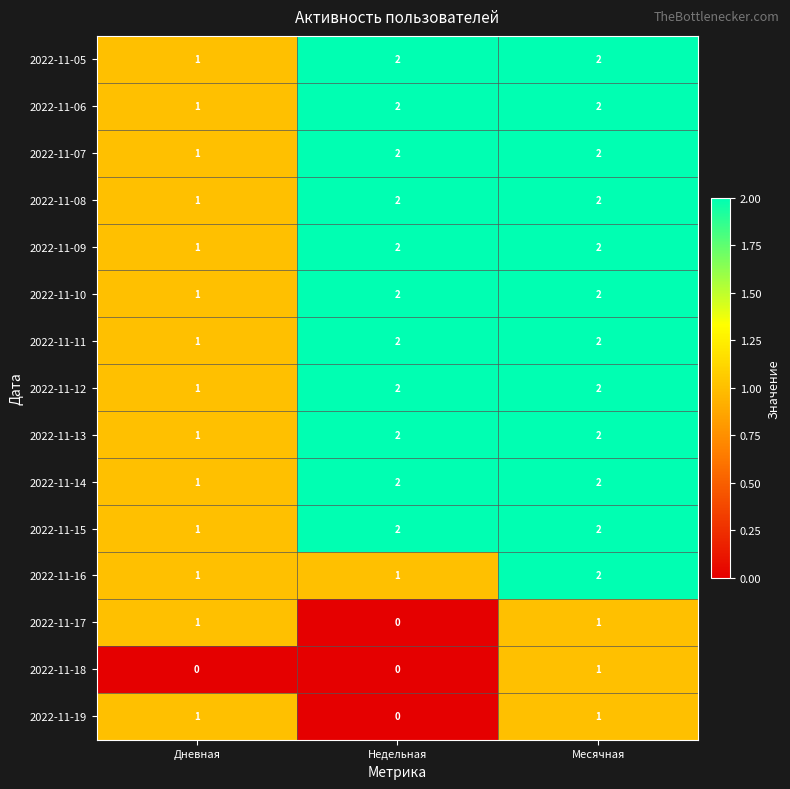

The 2022-11-08 series shows 2 at Недельная. True or false?

True